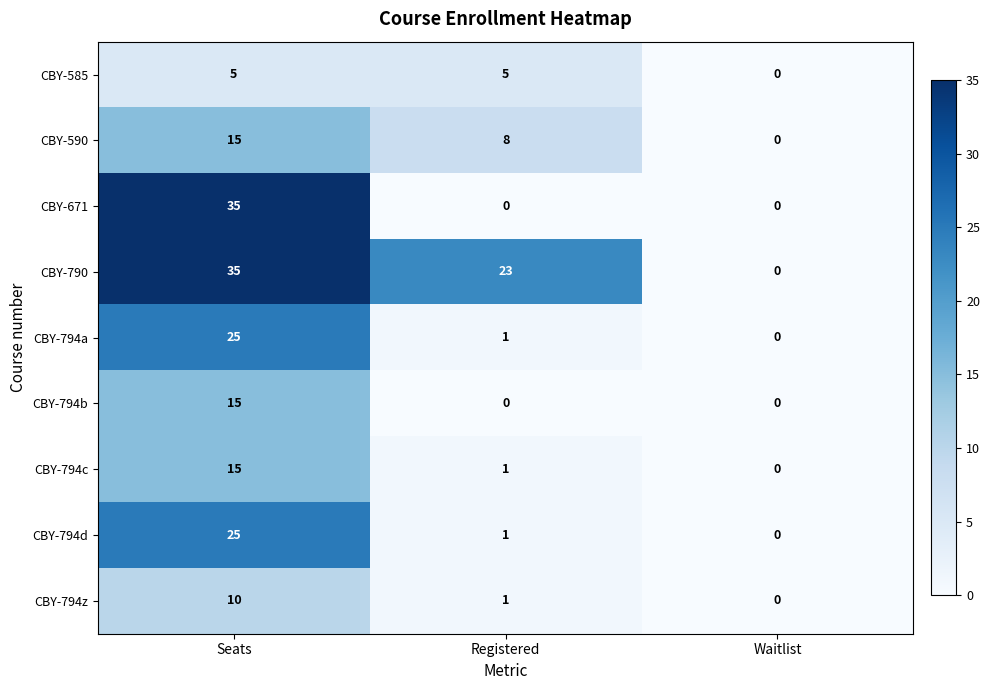

What is the sum of all CBY-794b values?

15